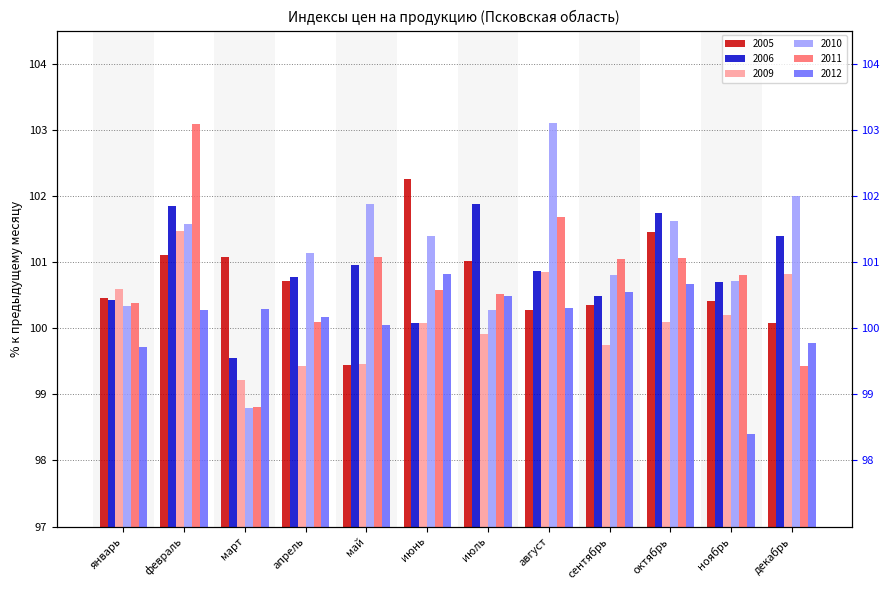

What is the spread (max minus min) of values at февраль?

2.8